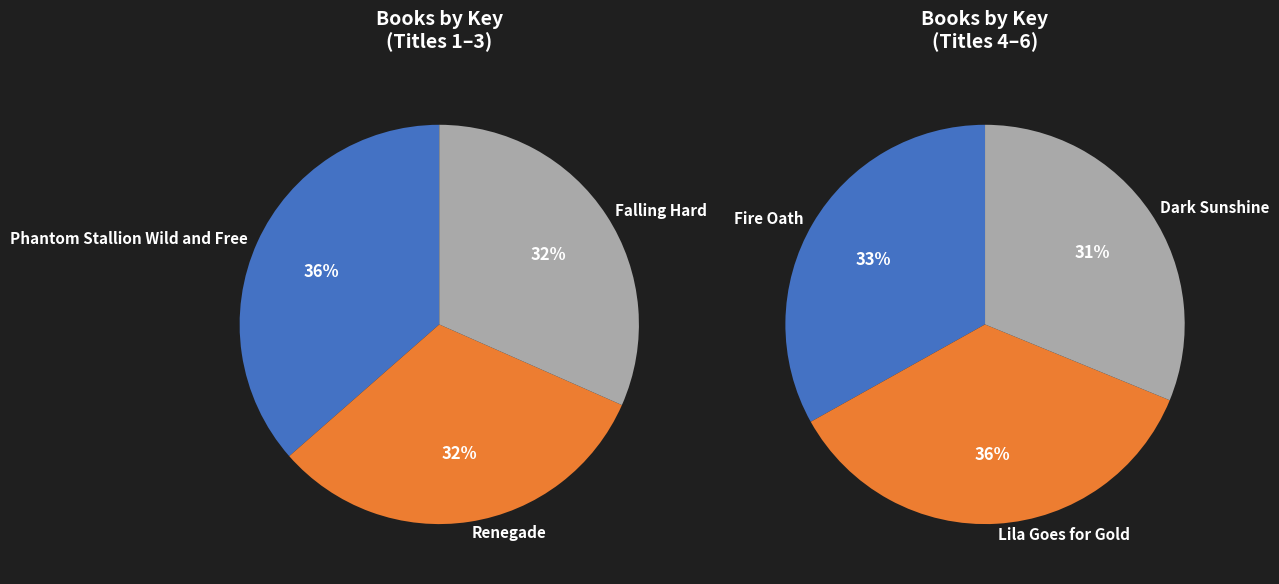

Does Dark Sunshine represent more than half of the total?

No